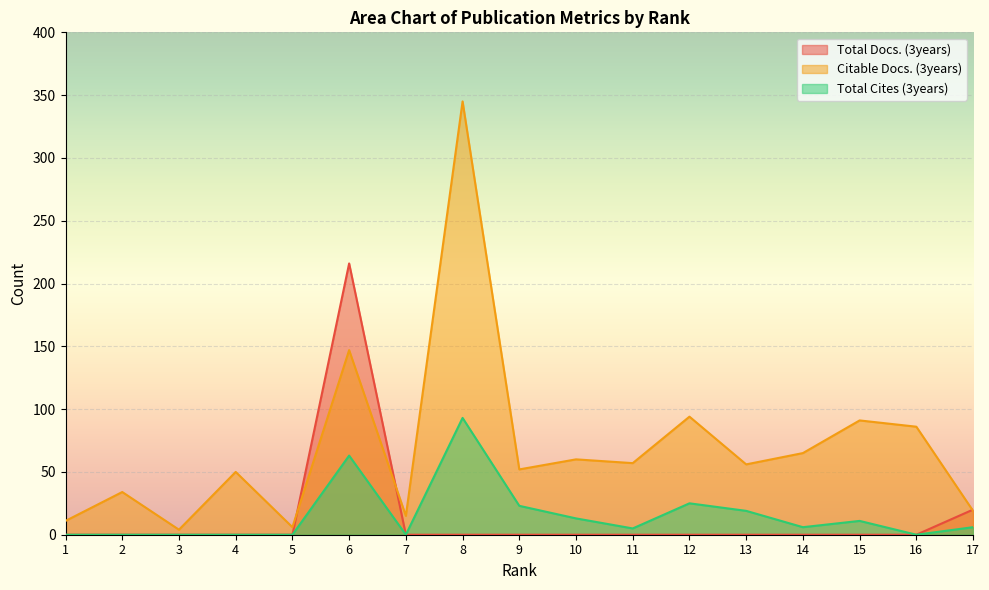

Where is Total Cites (3years) nearest to the value 46?

6